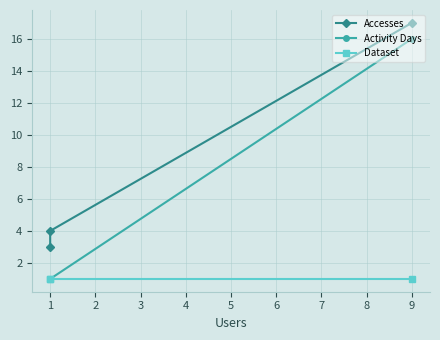

Does the chart have visible grid lines?

Yes